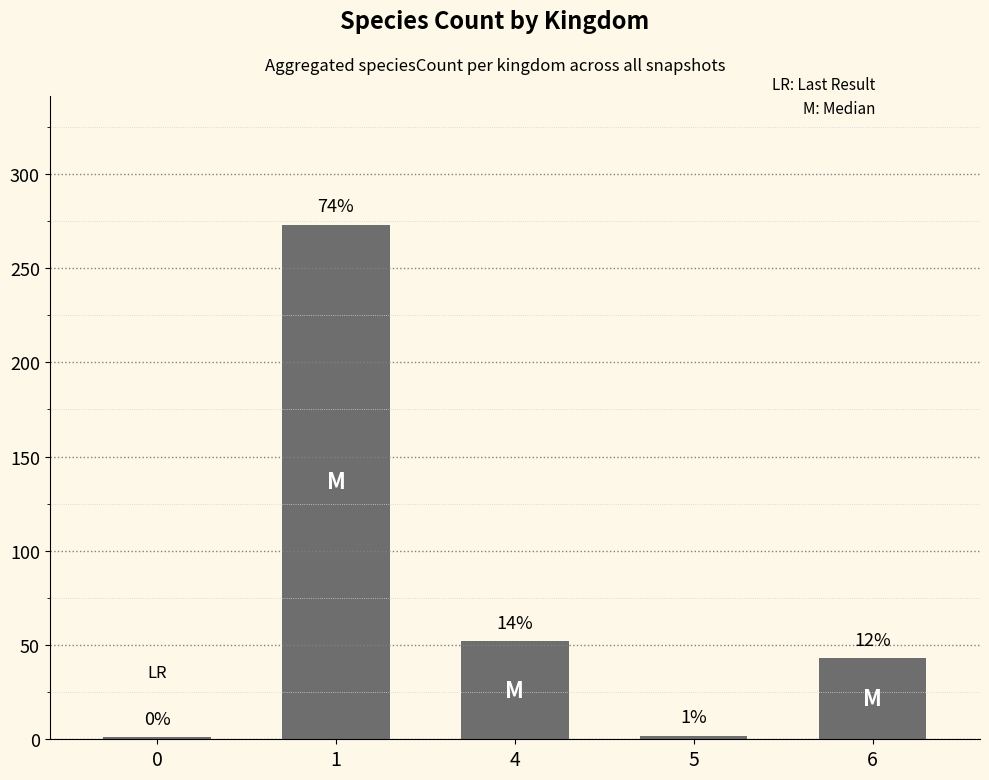

True or false: the data shows 1 at 0.

True